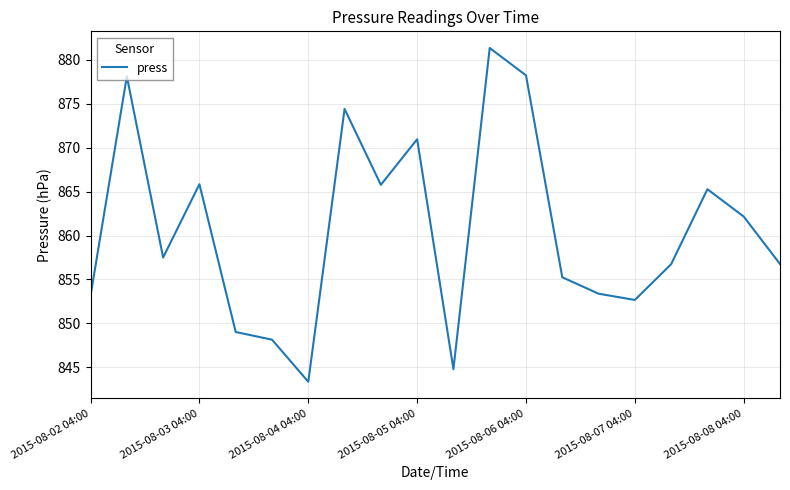

What is the difference between the maximum and minimum values?

38.0